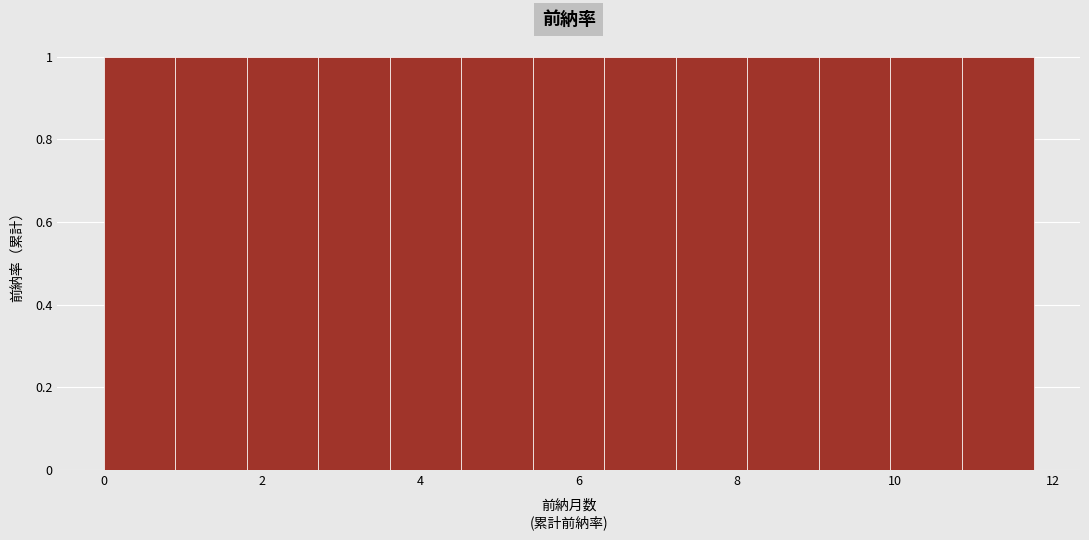

Reading left to right, list every bar in this chart as the range it spans on the x-axis followed by its height. Neither the bar edges nor the heights are printed on the chart, so give them approximately, as read against the axes.

0.0 to 1.0: 1
1.0 to 1.8: 1
1.8 to 2.8: 1
2.8 to 3.6: 1
3.6 to 4.6: 1
4.6 to 5.4: 1
5.4 to 6.4: 1
6.4 to 7.2: 1
7.2 to 8.2: 1
8.2 to 9.0: 1
9.0 to 10.0: 1
10.0 to 10.8: 1
10.8 to 11.8: 1